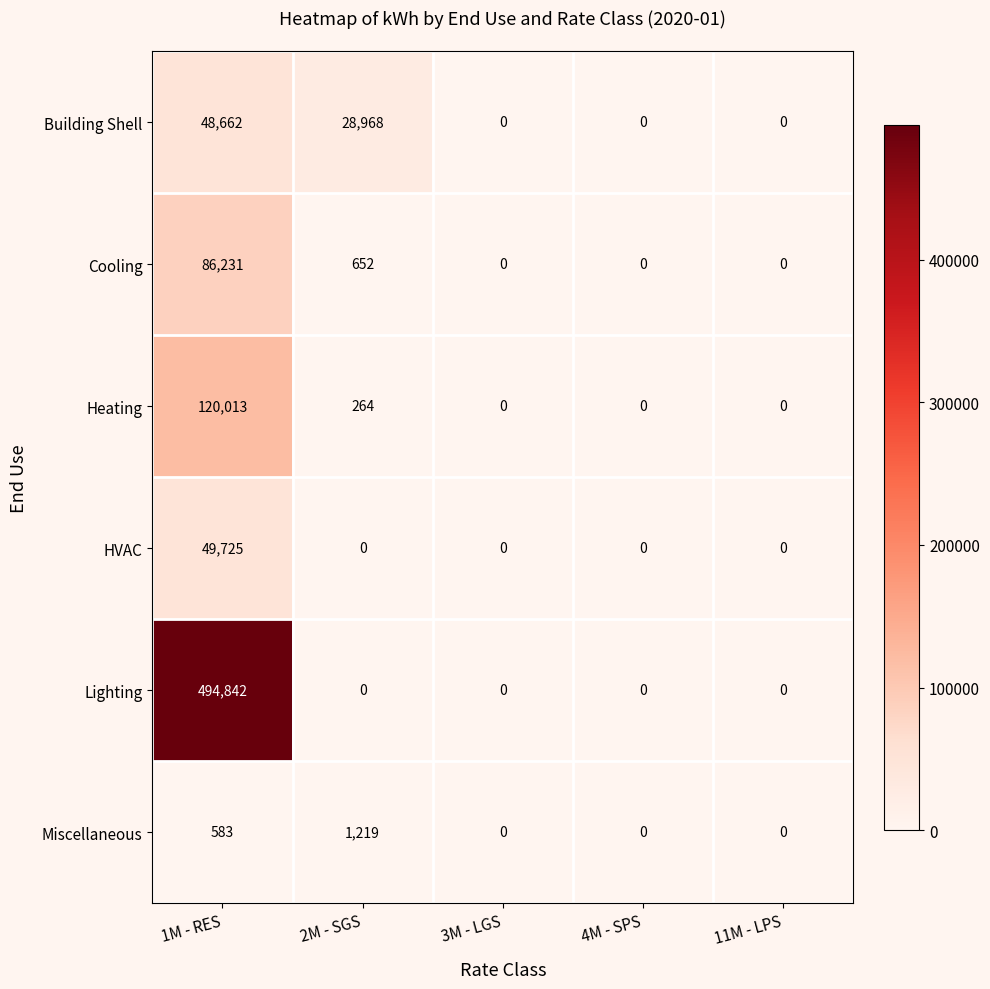

Which series has the largest total across all categories?

Lighting